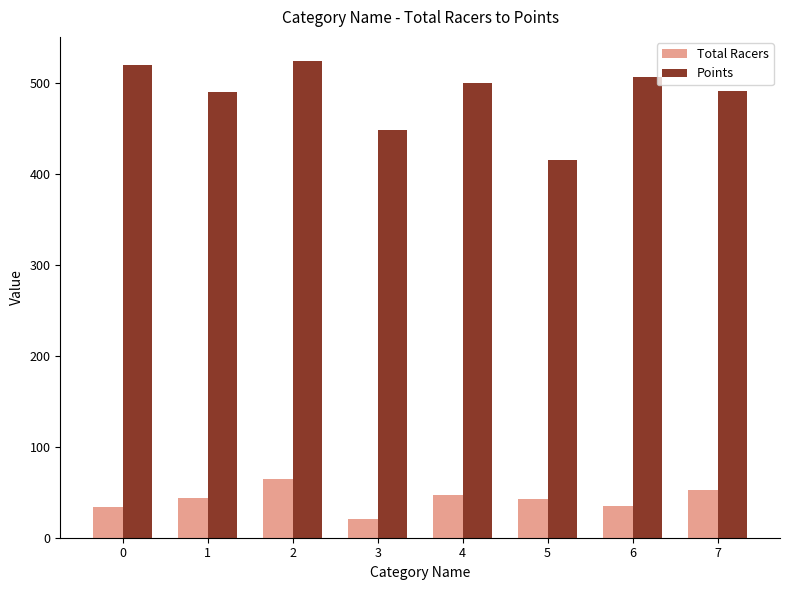

List the series in order of their peak value, highest first.

Points, Total Racers